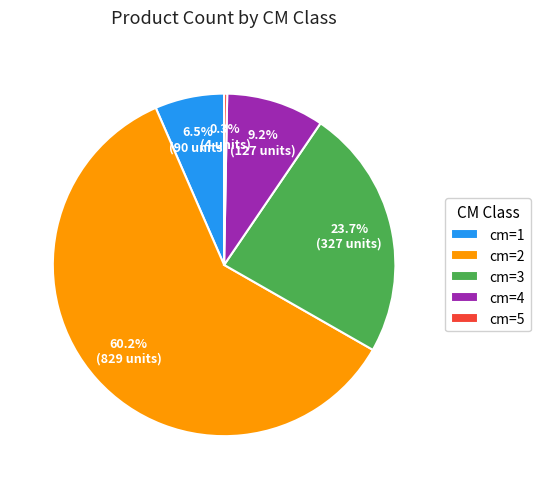

Which has a higher value, cm=1 or cm=4?

cm=4